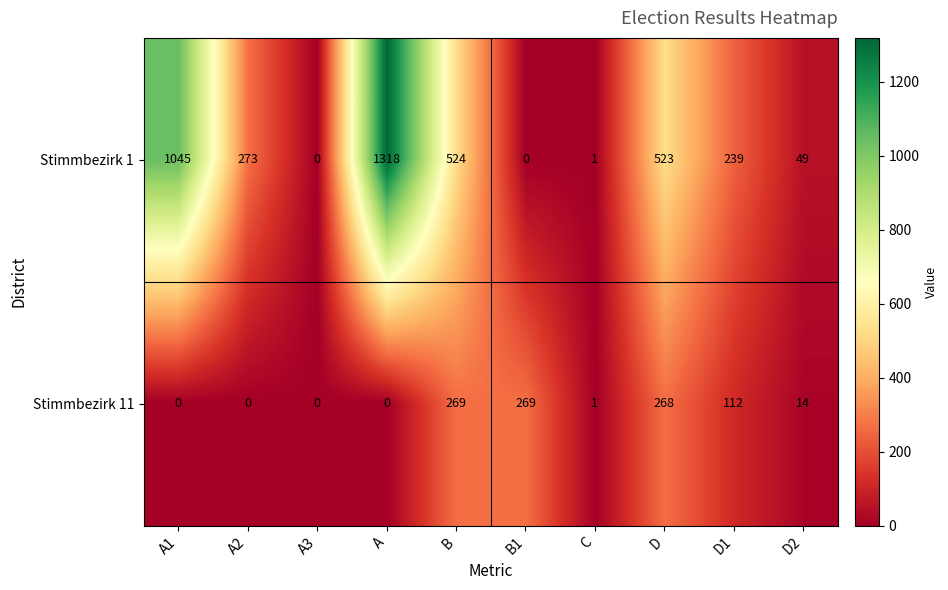

Which series has the widest spread of values?

Stimmbezirk 1